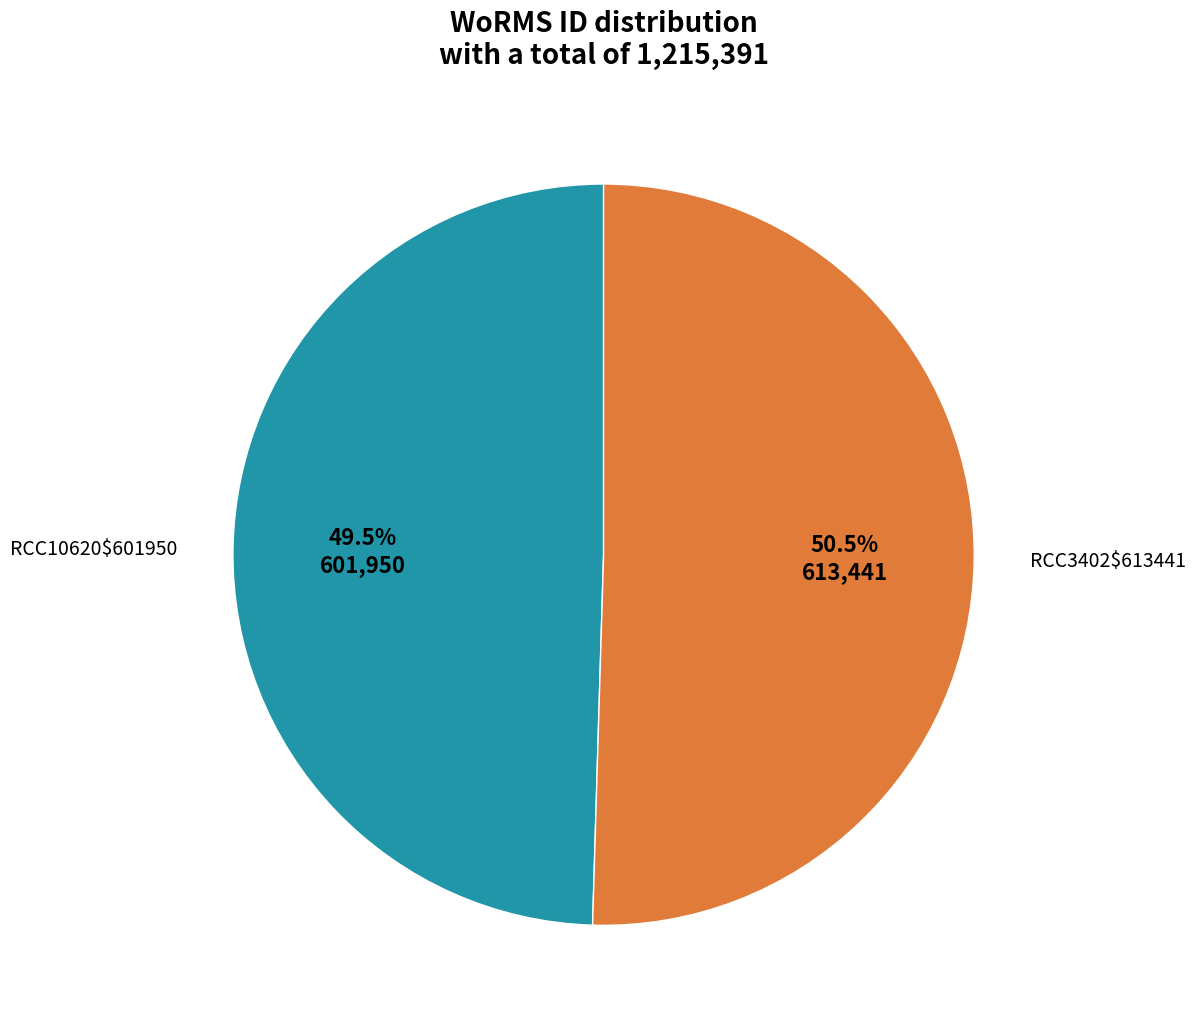

Is there any slice that represents more than half of the pie?

Yes